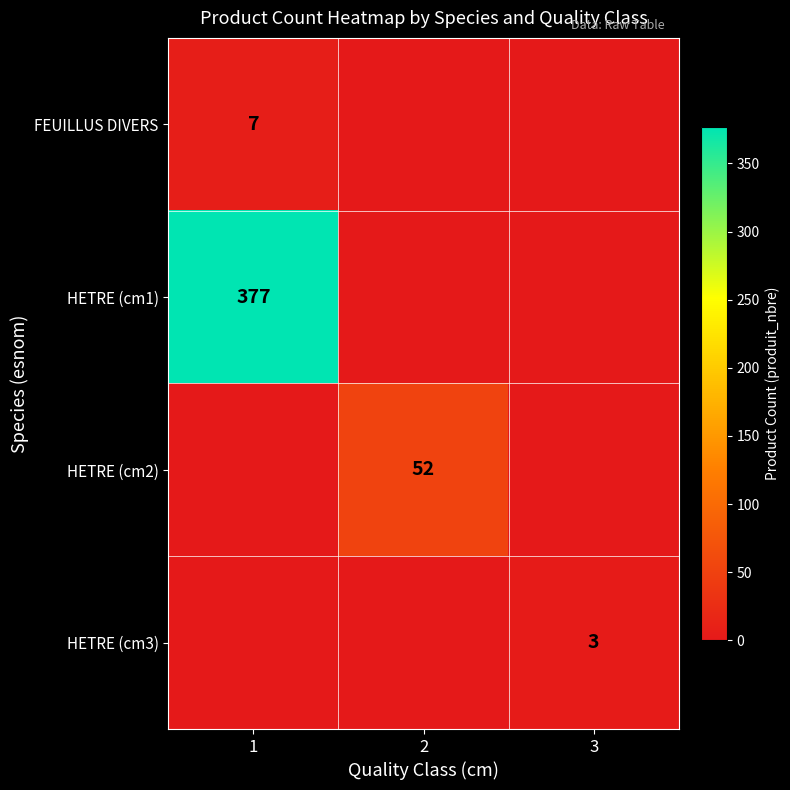

The value of HETRE (cm2) at 2 is 52. True or false?

True